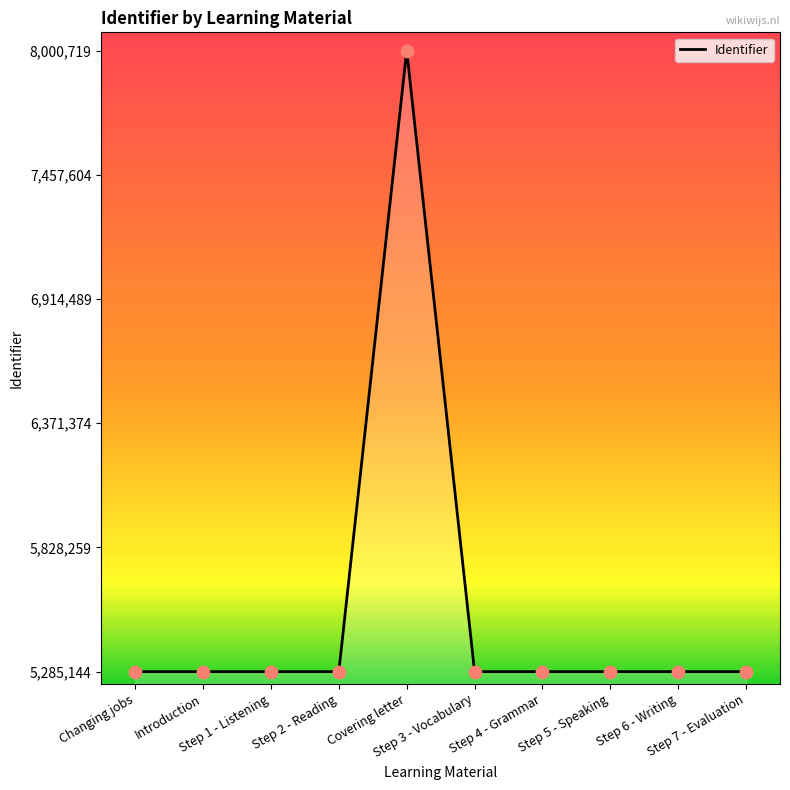

What is the change in value from Changing jobs to Step 1 - Listening?

+3